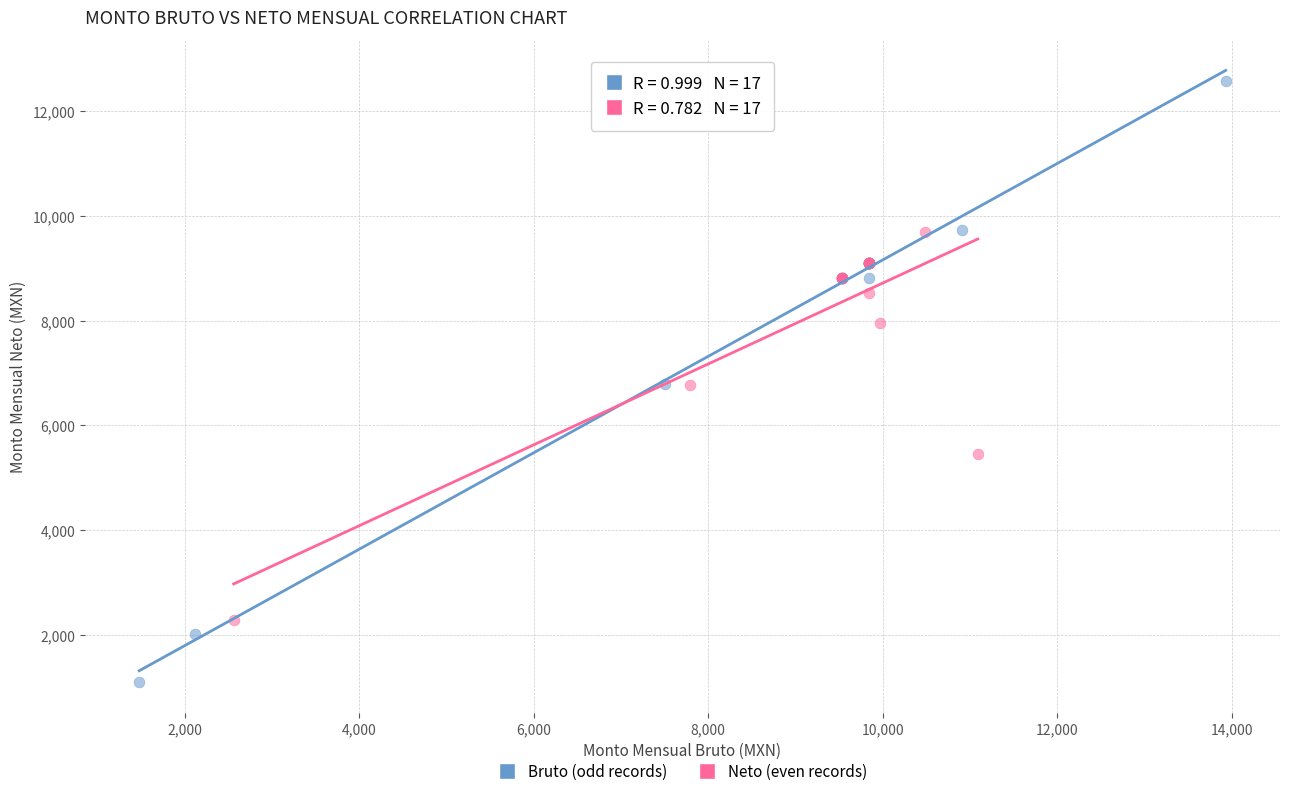

What are all the series names shown in the legend?

Bruto (odd records), Neto (even records)